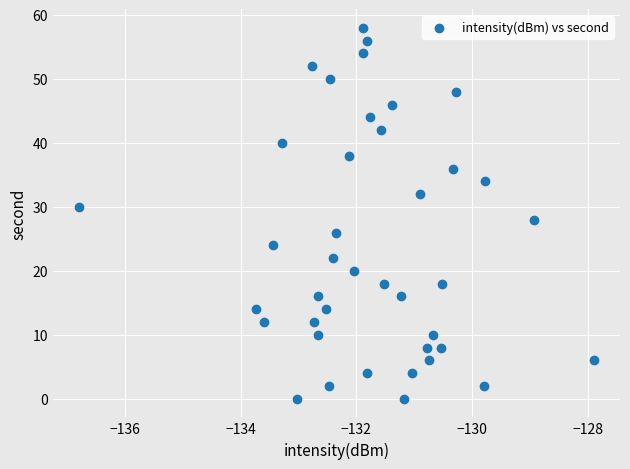

What is the range of Y values (max minus min)?

58